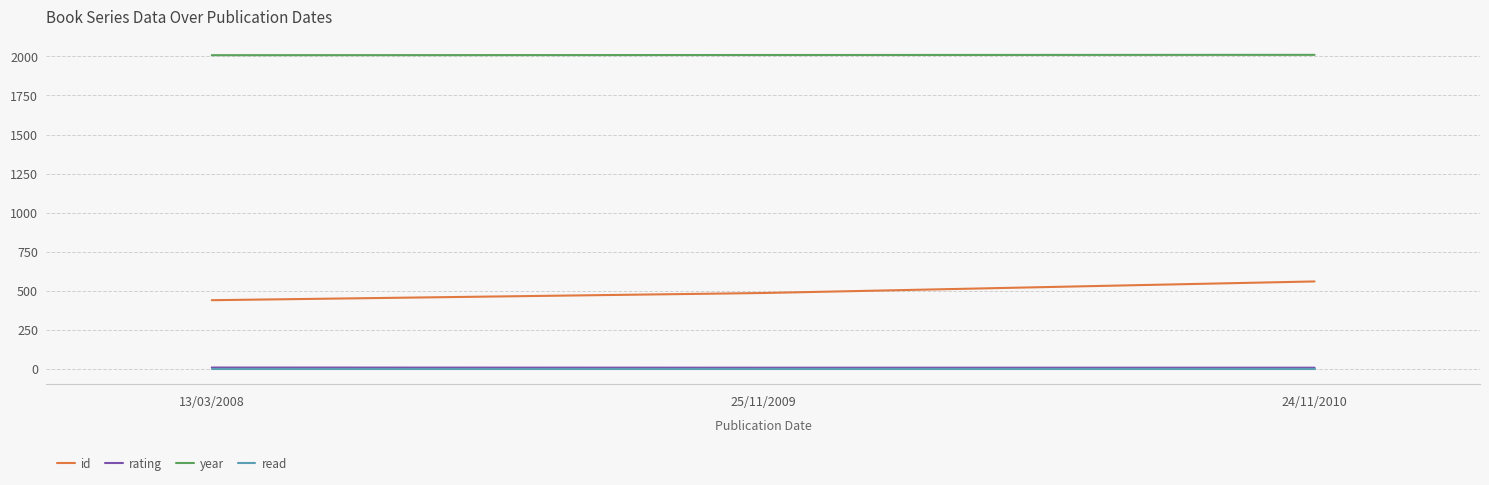

The value of id at 25/11/2009 is 486. True or false?

True